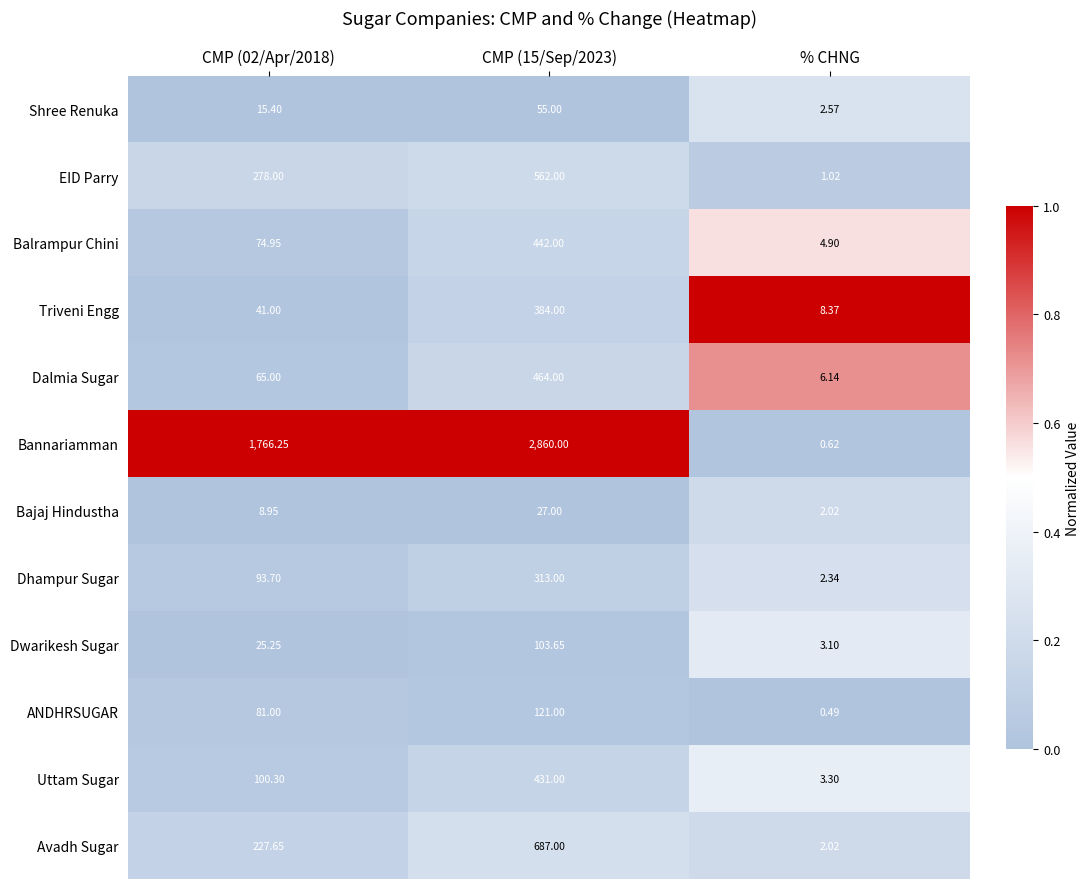

Which series has the largest total across all categories?

Bannariamman